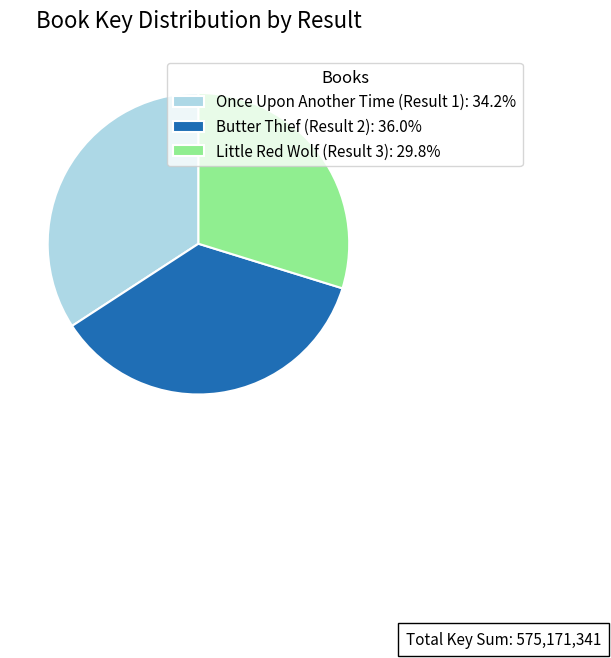

Count the number of slices in the pie.

3